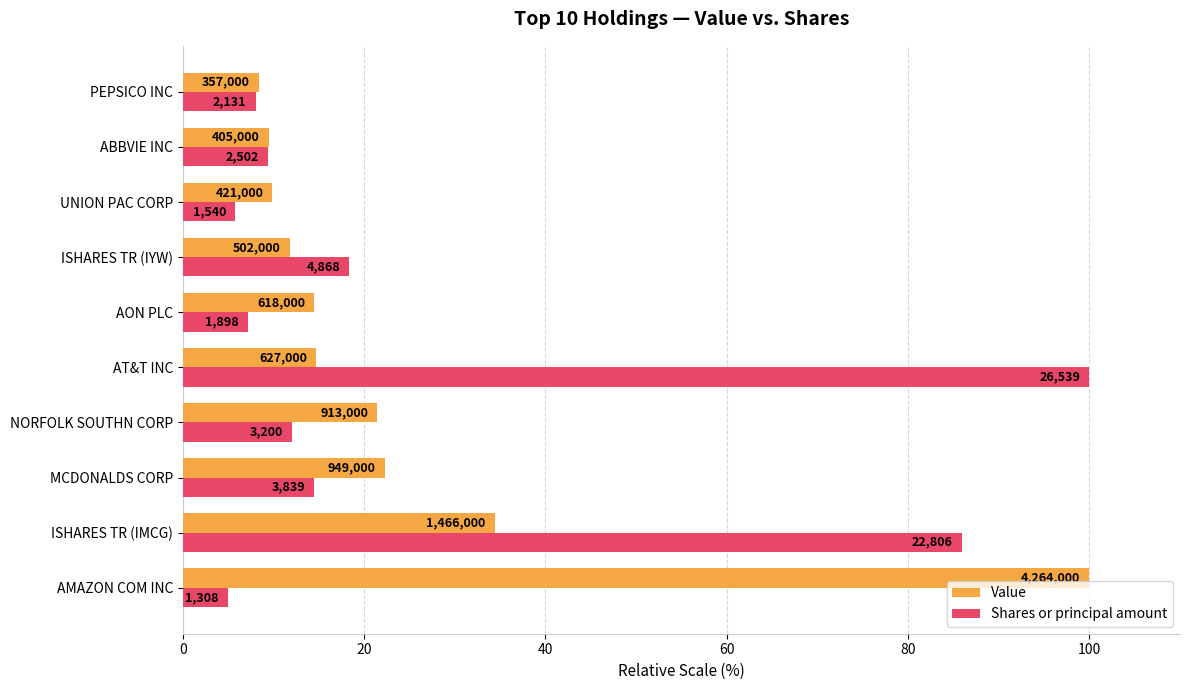

What are all the series names shown in the legend?

Value, Shares or principal amount